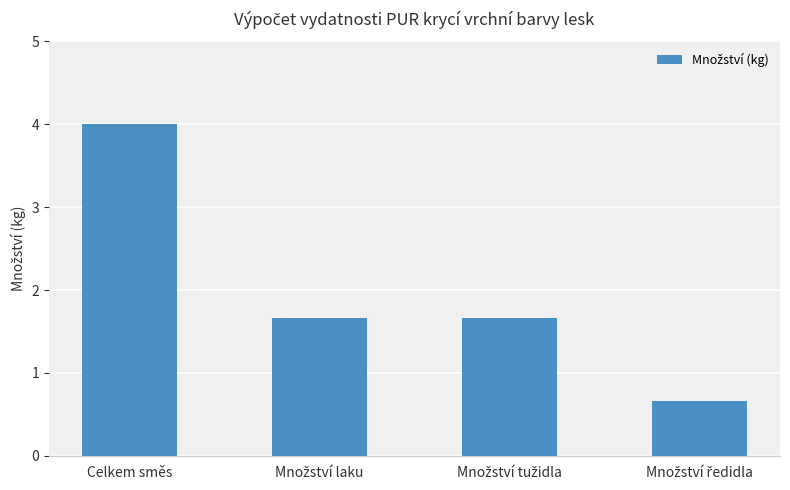

Reading left to right, what are all the values shown in this chart?

4.0	1.7	1.7	0.7